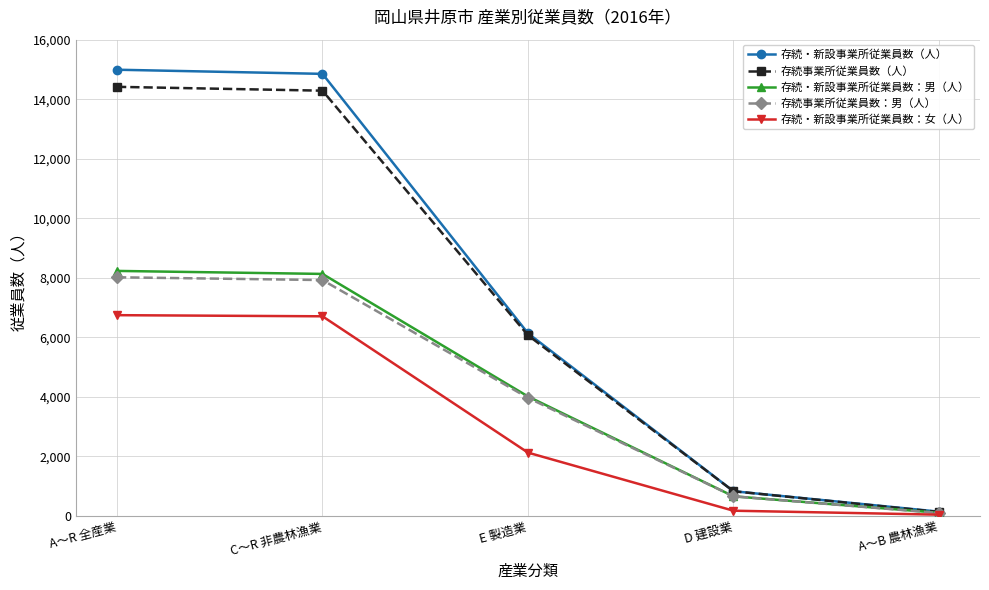

List the series in order of their peak value, lowest first.

存続・新設事業所従業員数：女（人）, 存続事業所従業員数：男（人）, 存続・新設事業所従業員数：男（人）, 存続事業所従業員数（人）, 存続・新設事業所従業員数（人）